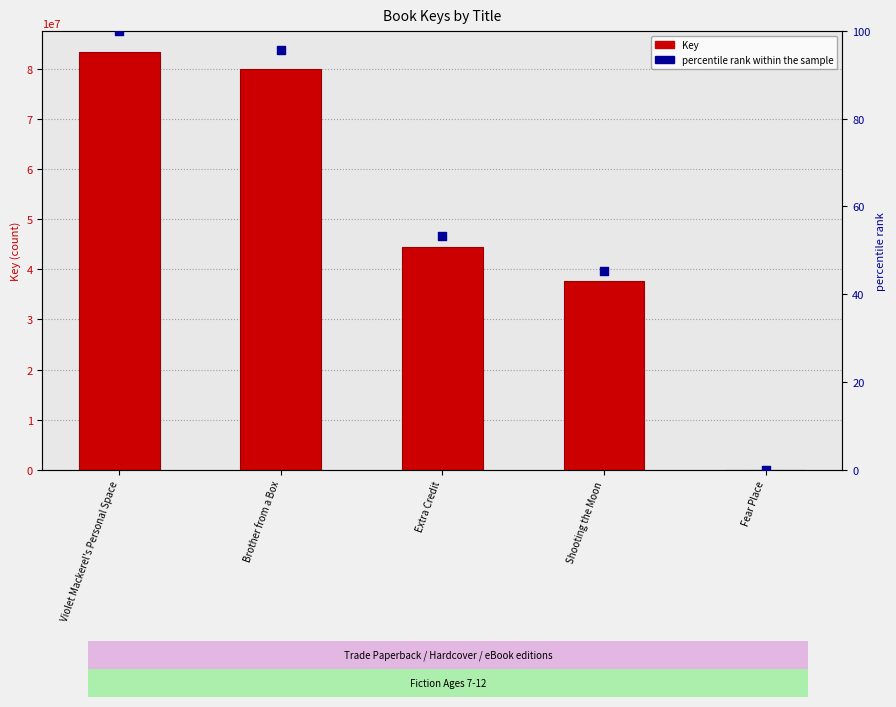

Is the value of Key at Fear Place greater than the value of percentile rank within the sample at Brother from a Box?

Yes